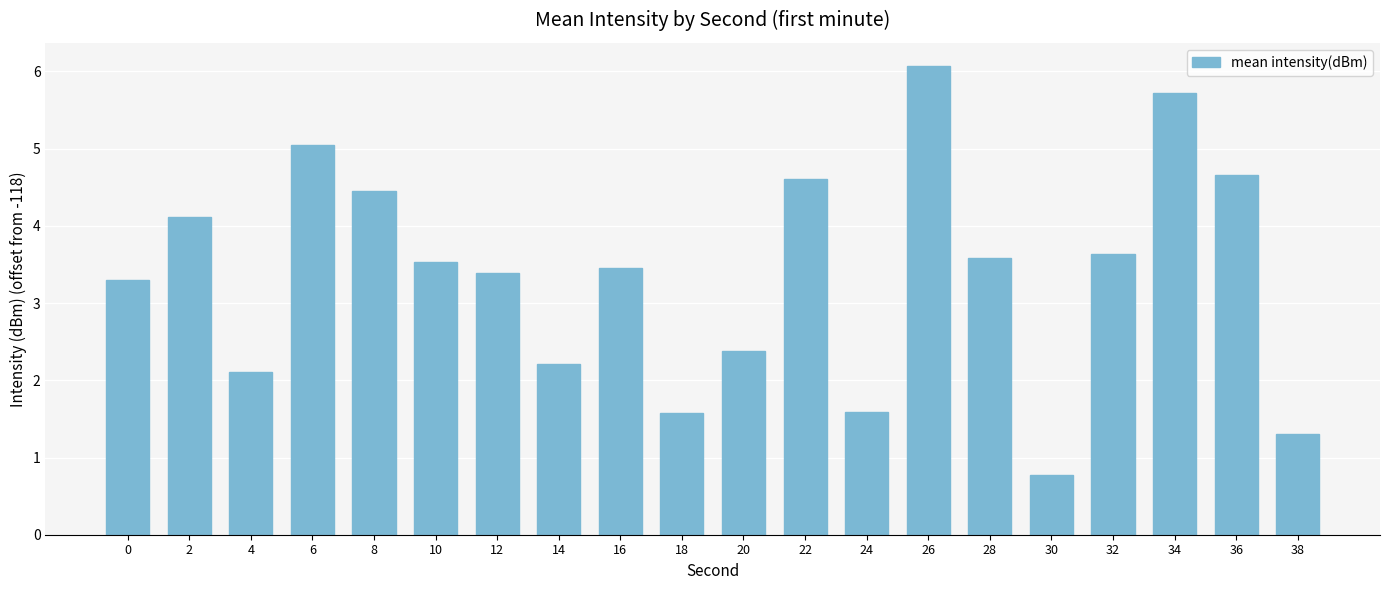

At which category does the chart reach its minimum across all series?

30